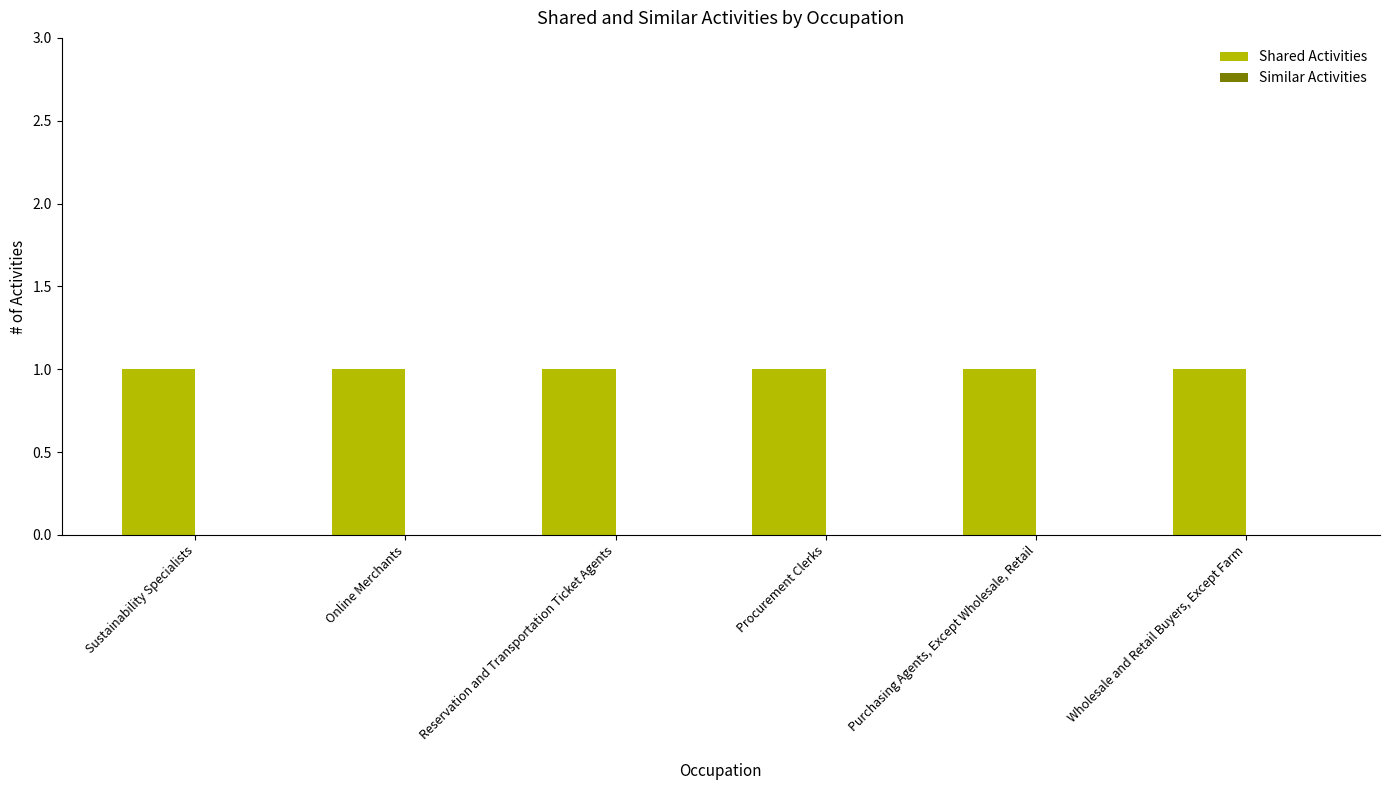

Rank the categories by Similar Activities value from lowest to highest.

Sustainability Specialists, Online Merchants, Reservation and Transportation Ticket Agents, Procurement Clerks, Purchasing Agents, Except Wholesale, Retail, Wholesale and Retail Buyers, Except Farm